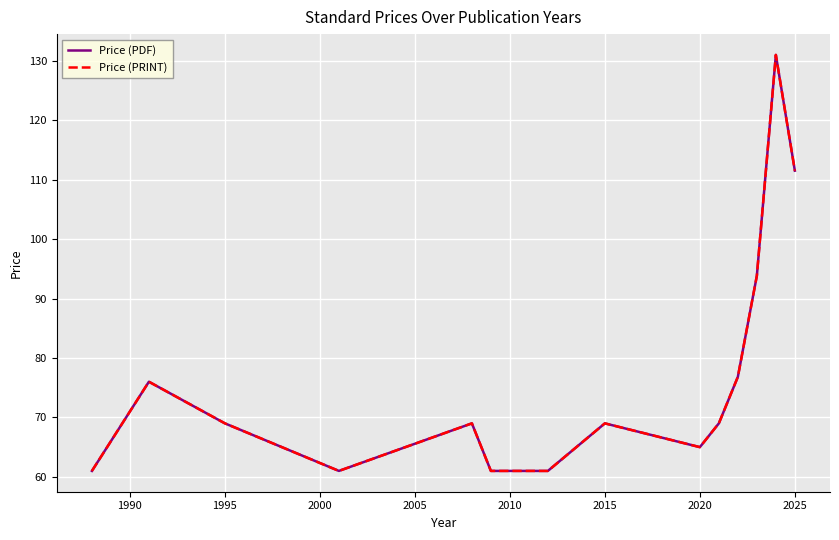

True or false: Price (PDF) and Price (PRINT) cross at least once.

False